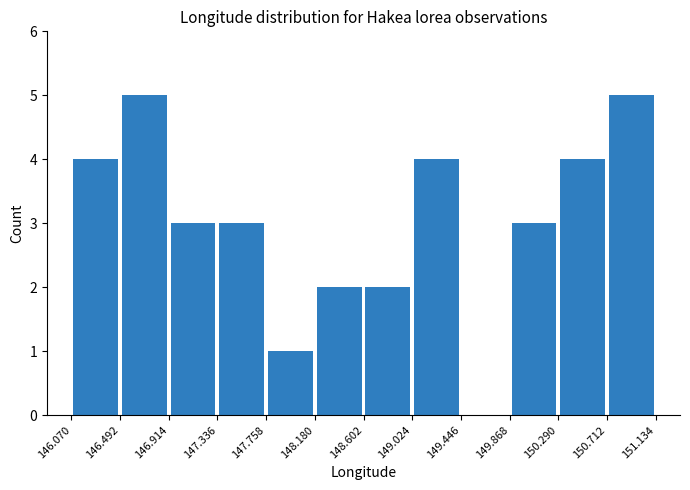

Reading left to right, transcribe this chart: for each bar, give the range it covers on the x-axis and its height. The values are not printed on the chart, so give them approximately, as read against the axis.

146.070 to 146.492: 4
146.492 to 146.914: 5
146.914 to 147.336: 3
147.336 to 147.758: 3
147.758 to 148.180: 1
148.180 to 148.602: 2
148.602 to 149.024: 2
149.024 to 149.446: 4
149.446 to 149.868: 0
149.868 to 150.290: 3
150.290 to 150.712: 4
150.712 to 151.134: 5